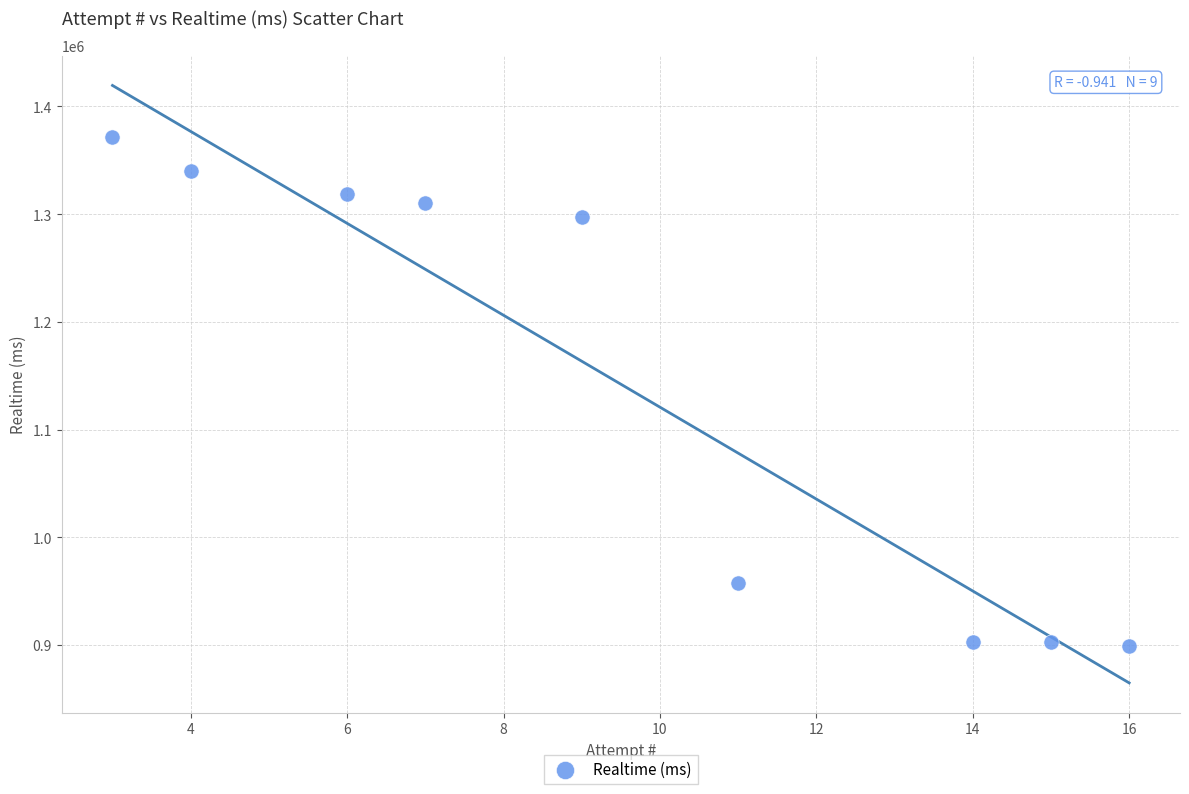

What is the average X value?

9